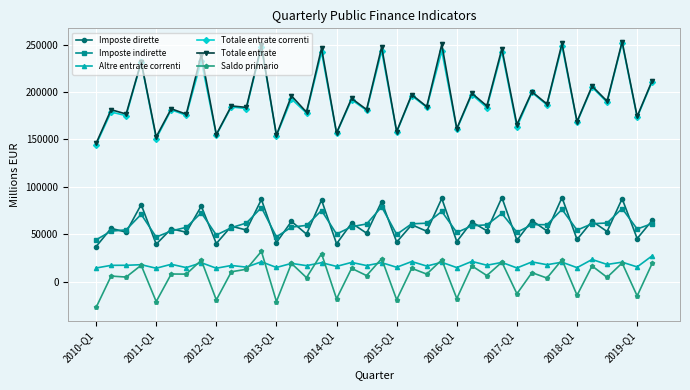

What is the maximum value for Saldo primario?

31921